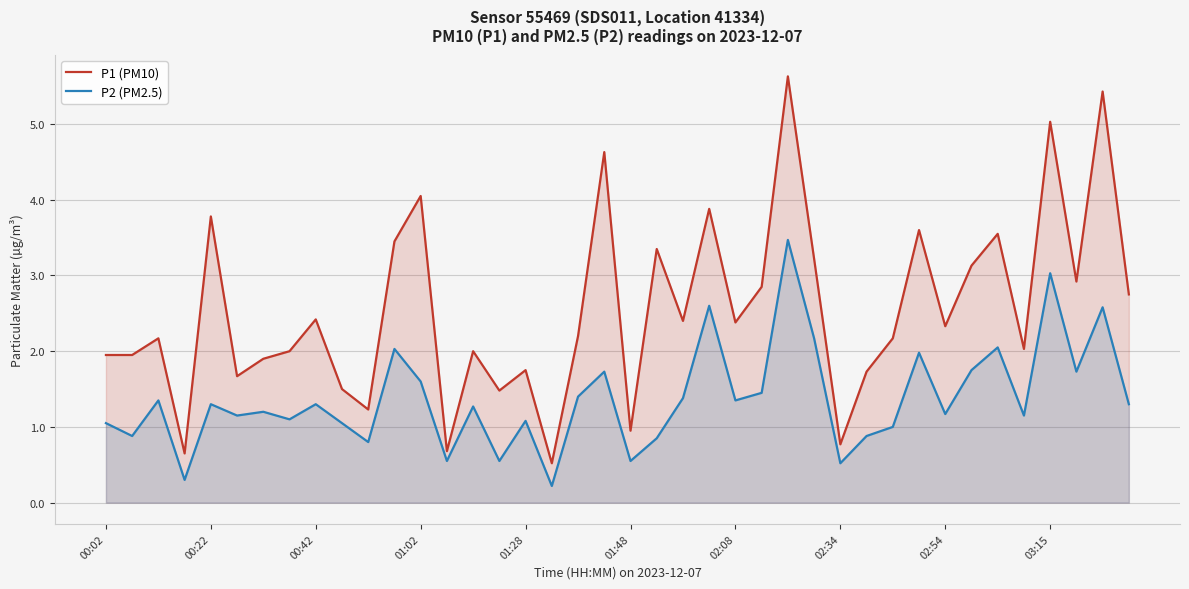

What is the average value of the P2 (PM2.5) series?

1.4